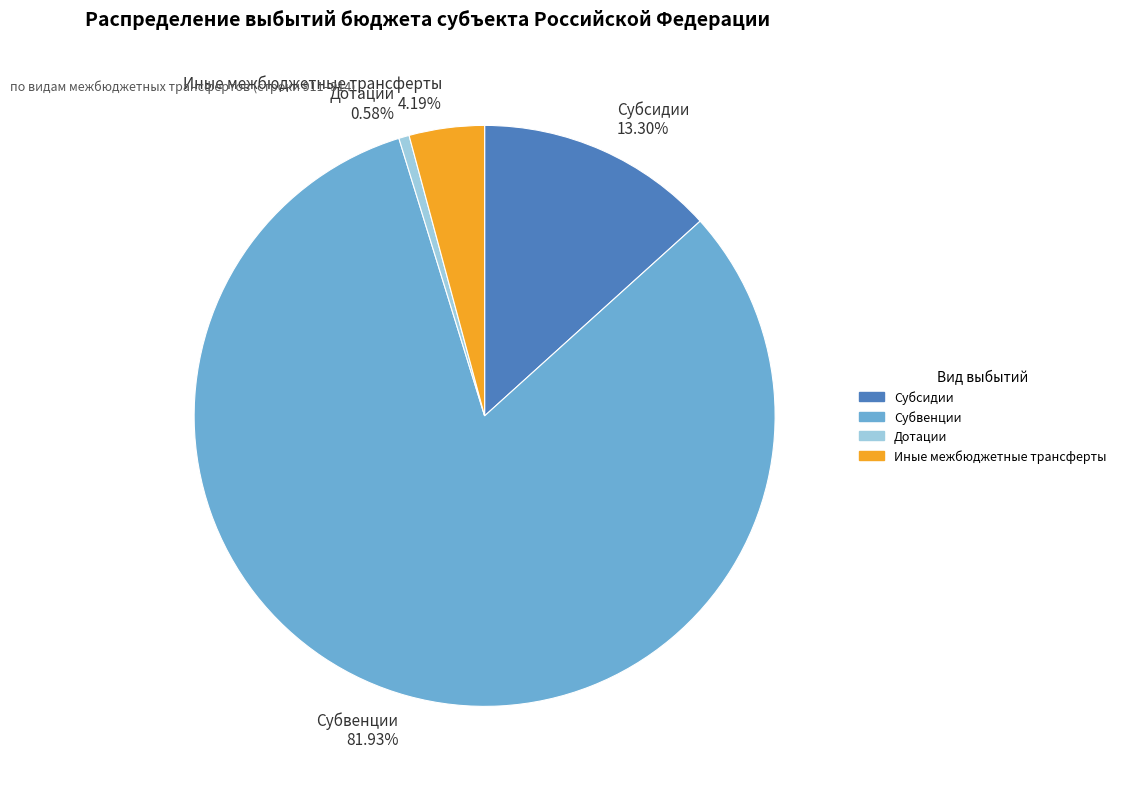

What is the total percentage of Дотации and Субсидии?

13.9%